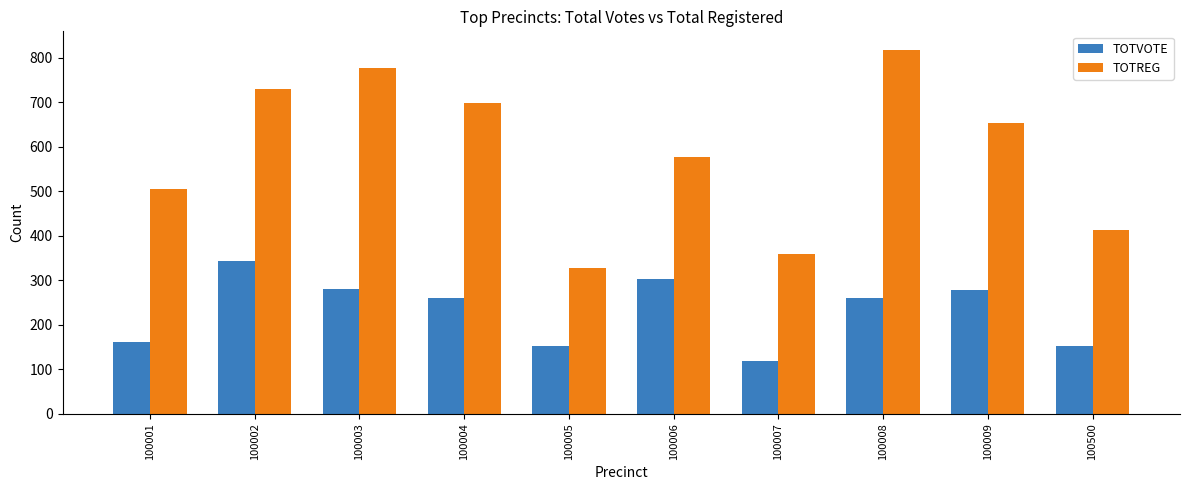

What is the greatest value displayed?

818